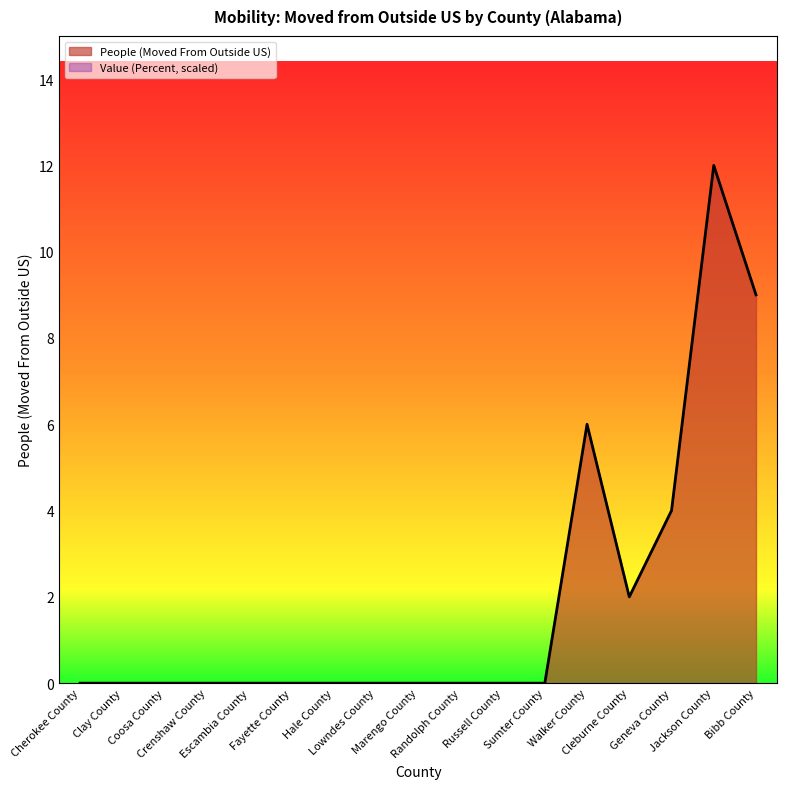

Reading left to right, transcribe all the data shown in this chart.

0	0	0	0	0	0	0	0	0	0	0	0	6	2	4	12	9